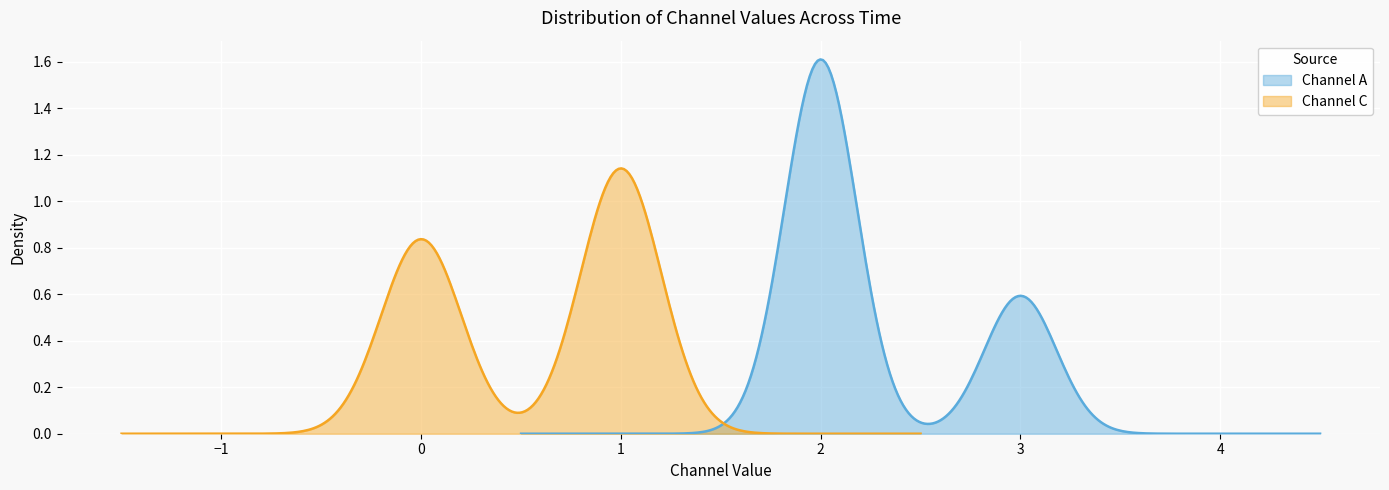

How many lines are shown in the chart?

2